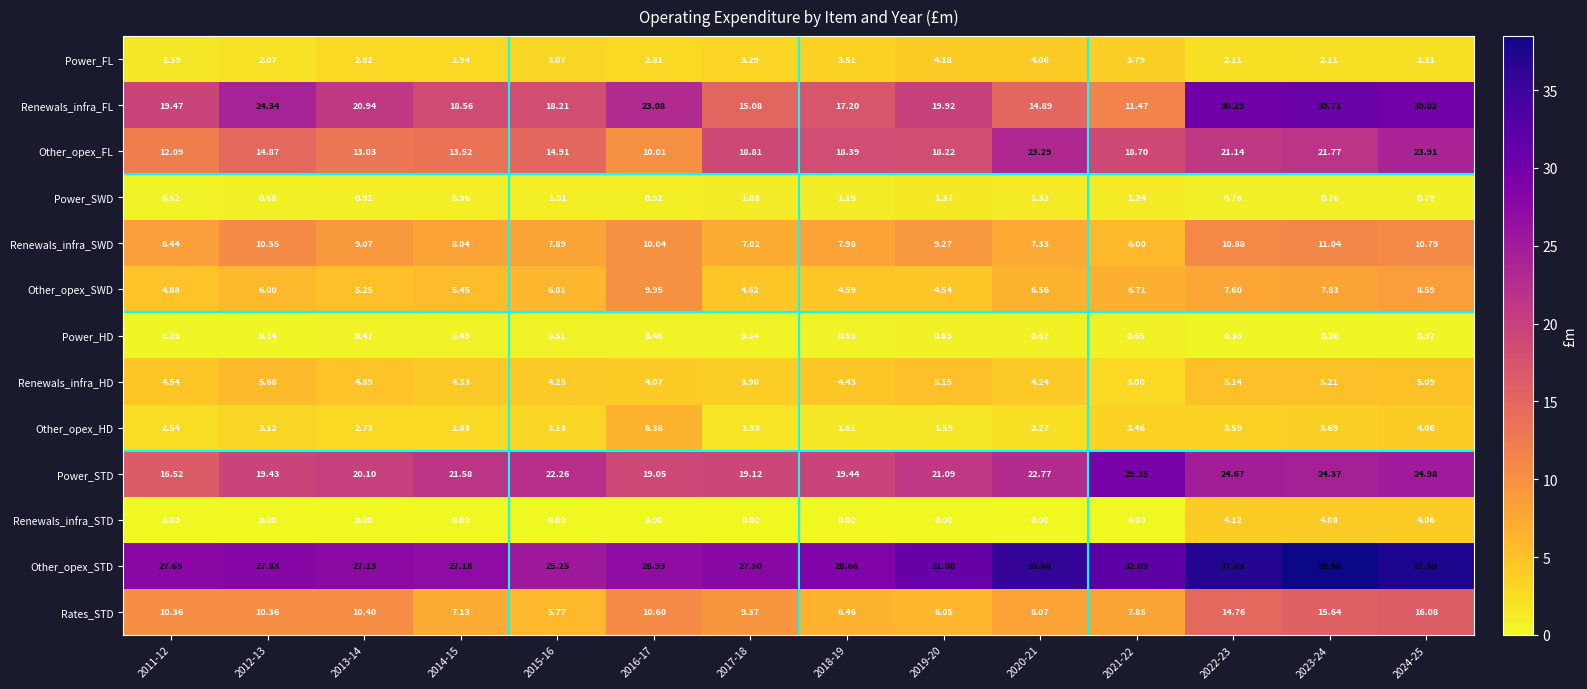

Is the value of Power_SWD at 2015-16 greater than the value of Power_STD at 2013-14?

No